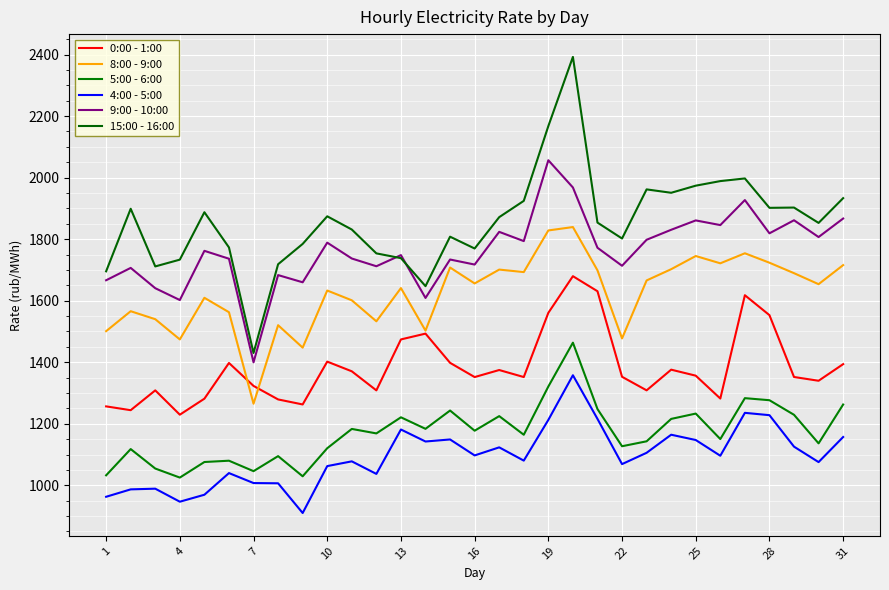

In 9:00 - 10:00, how many points are lower than both neighbors (excluding endpoints)?

11